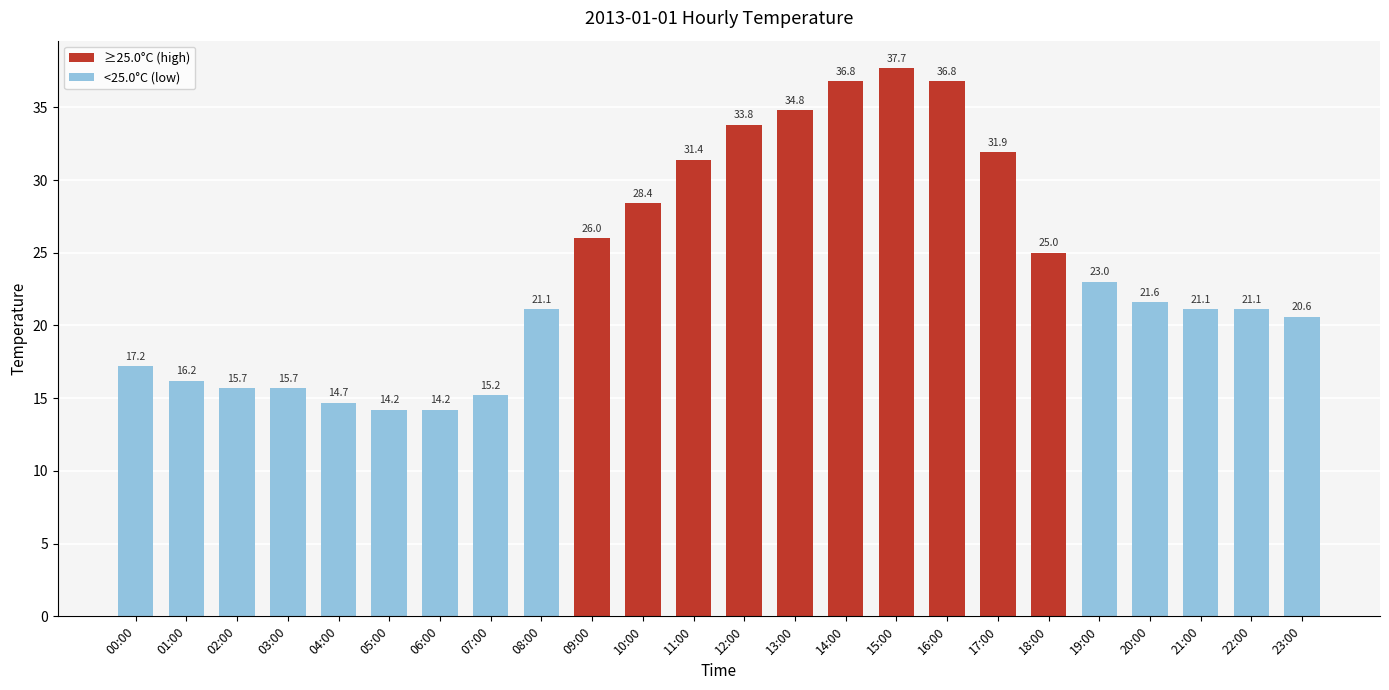

Which has a higher value, 09:00 or 16:00?

16:00